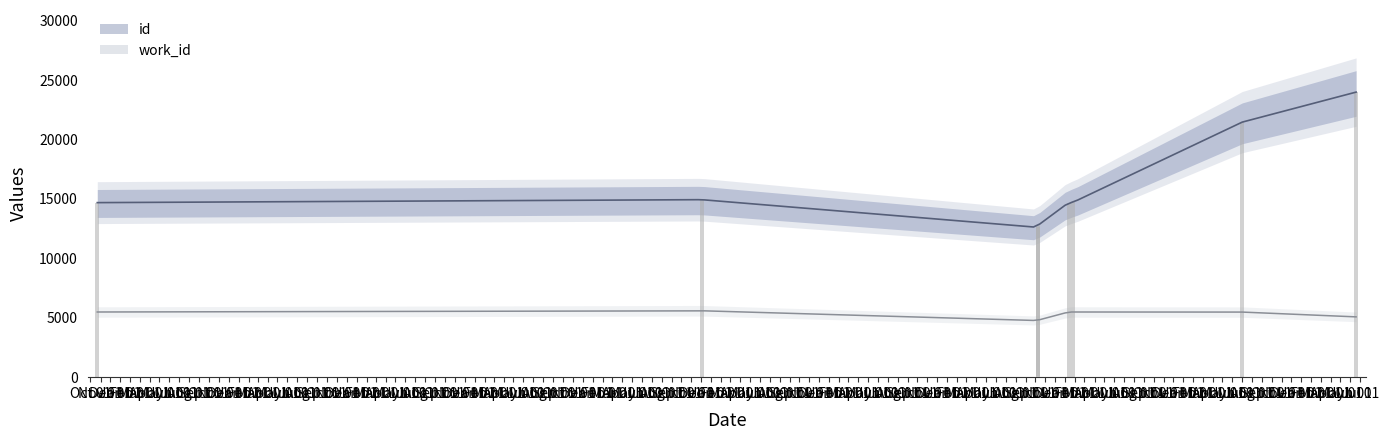

Is the value of work_id at 2008-12-03 greater than the value of id at 2012-01-12?

No